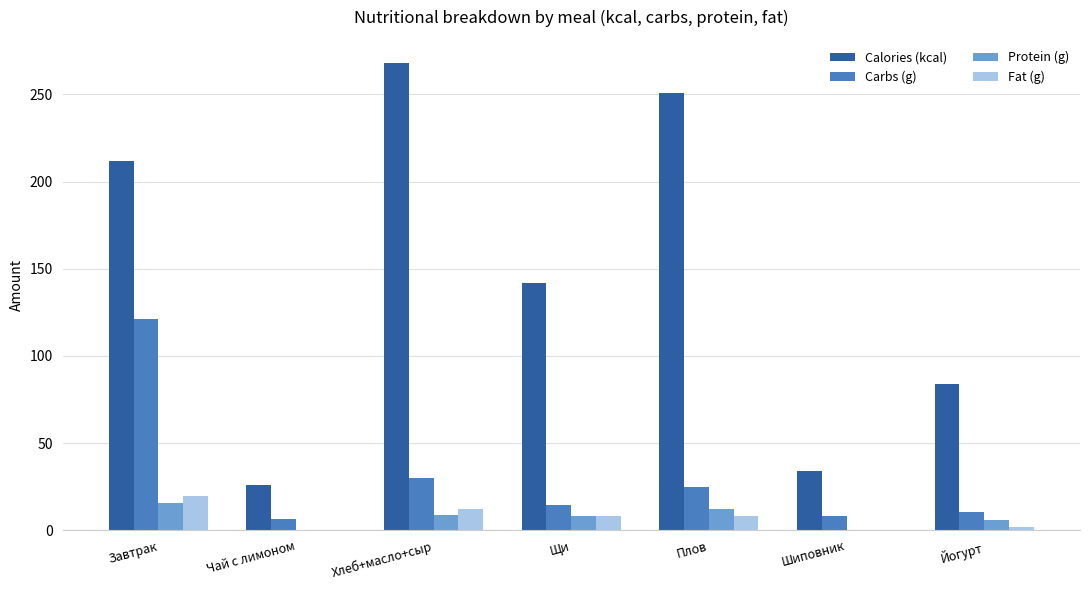

Where is Carbs (g) nearest to the value 63?

Хлеб+масло+сыр